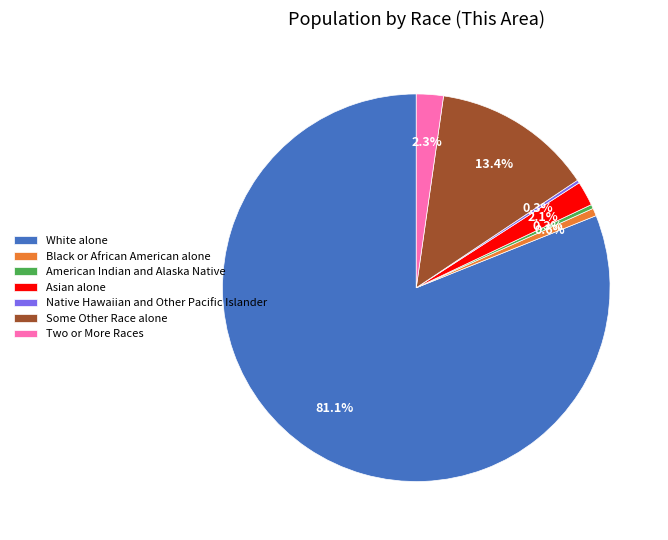

How much of the chart is everything except American Indian and Alaska Native?

99.7%